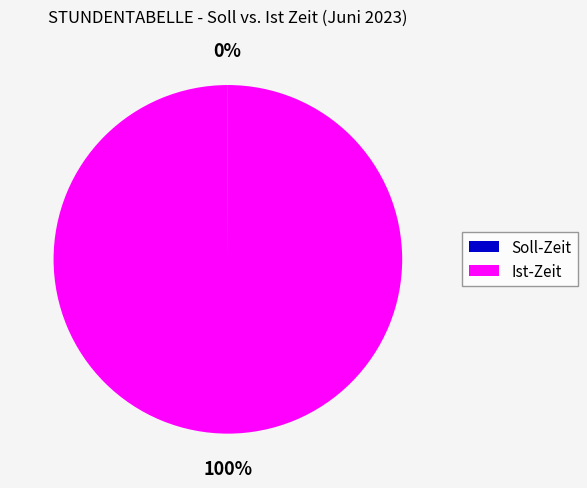

To the nearest percent, what percentage of the pie is Ist-Zeit?

100%